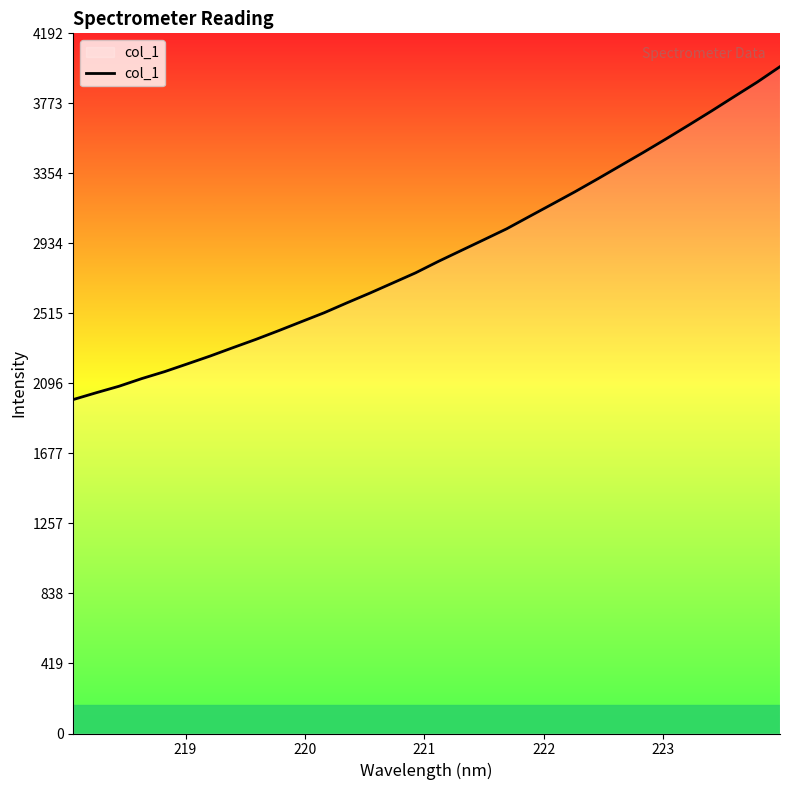

What is the maximum value shown in the chart?

3993.2